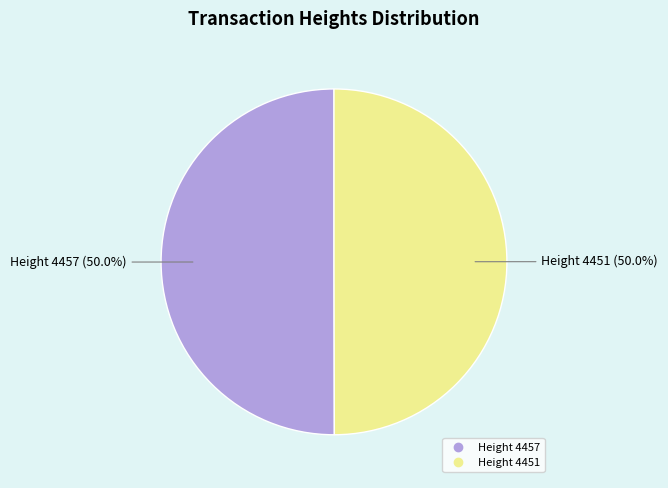

Count the number of slices in the pie.

2